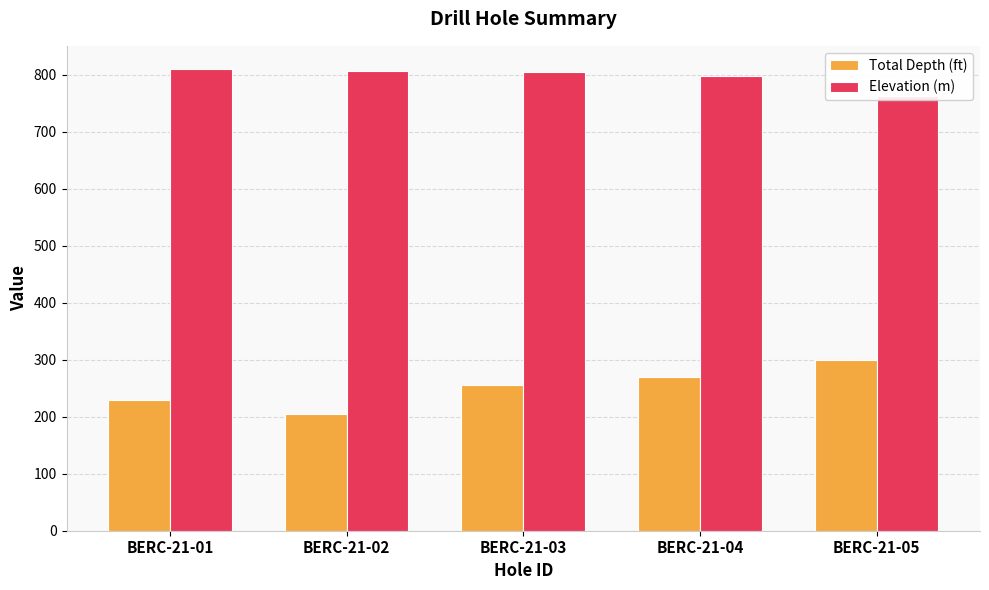

Reading left to right, what are all the values shown in this chart?

Total Depth (ft): BERC-21-01=230	BERC-21-02=205	BERC-21-03=255	BERC-21-04=270	BERC-21-05=300
Elevation (m): BERC-21-01=810	BERC-21-02=806	BERC-21-03=804	BERC-21-04=798	BERC-21-05=762